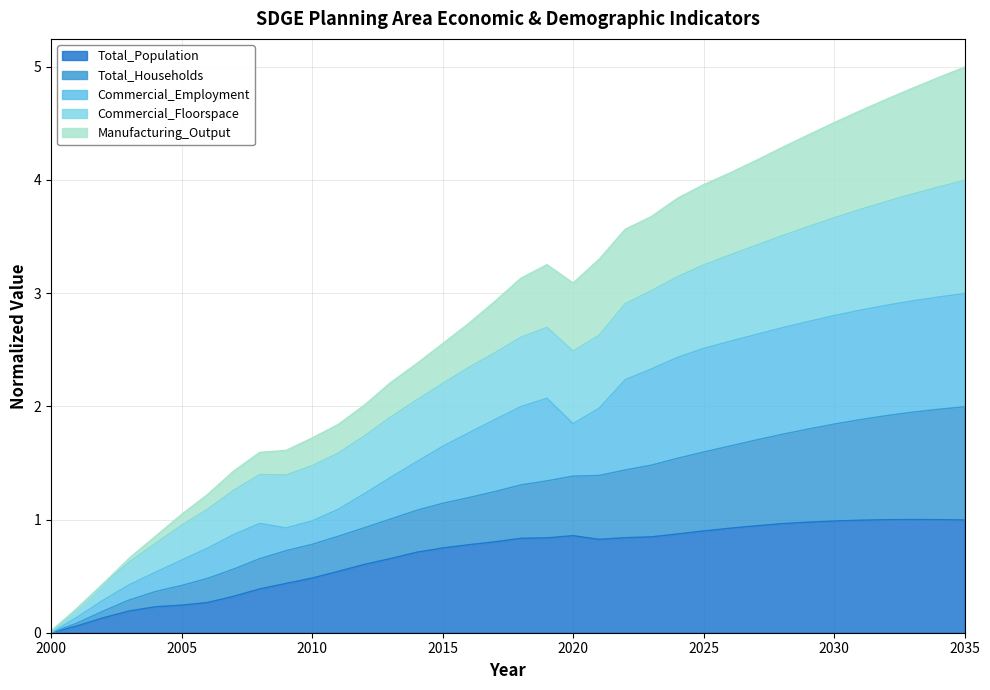

At how many categories does at least one series exceed 3?

18